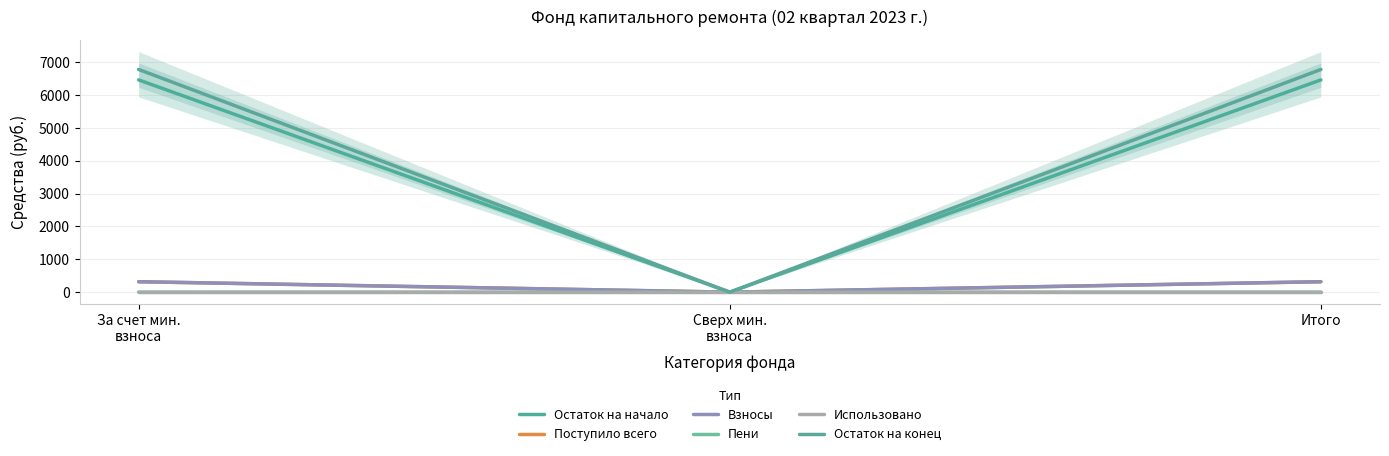

What is the difference between the Пени values at Сверх мин.
взноса and Итого?

0.4